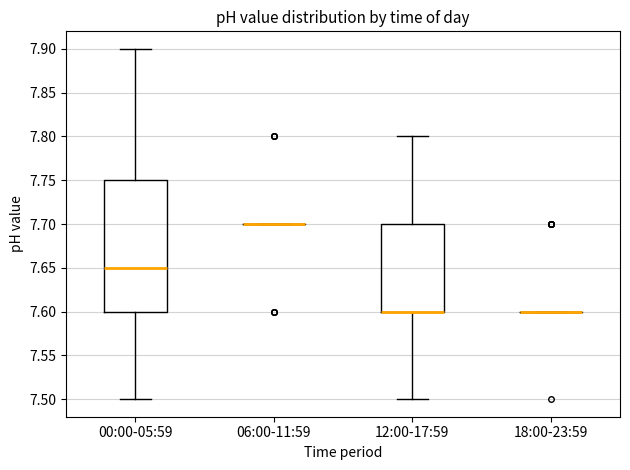

Reading left to right, read every box against the y-axis: the position of its median line, the range the box covers, and the ends of its whiskers. The values are not printed on the chart, so give them approximately, as read against the axis.

00:00-05:59: median 7.65, box 7.60 to 7.75, whiskers 7.50 to 7.90
06:00-11:59: box collapsed to a line at 7.70, whiskers 7.70 to 7.70
12:00-17:59: median 7.60 (drawn on the box's lower edge), box 7.60 to 7.70, whiskers 7.50 to 7.80
18:00-23:59: box collapsed to a line at 7.60, whiskers 7.60 to 7.60